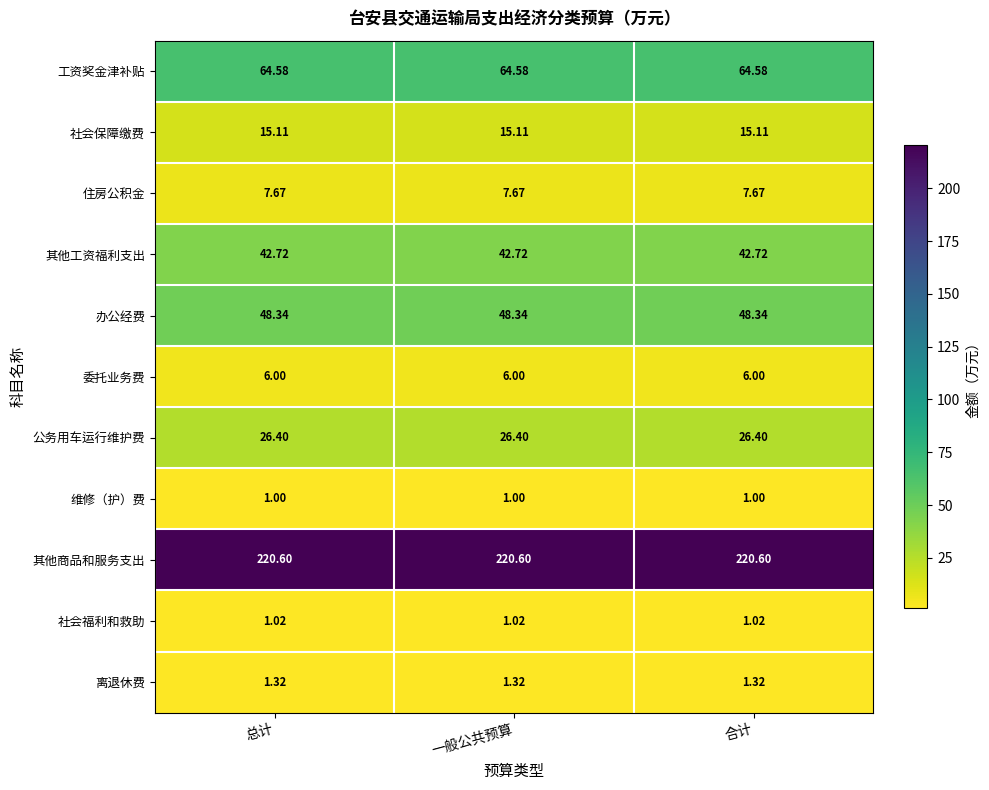

Rank the series at 总计 from lowest to highest value.

维修（护）费, 社会福利和救助, 离退休费, 委托业务费, 住房公积金, 社会保障缴费, 公务用车运行维护费, 其他工资福利支出, 办公经费, 工资奖金津补贴, 其他商品和服务支出